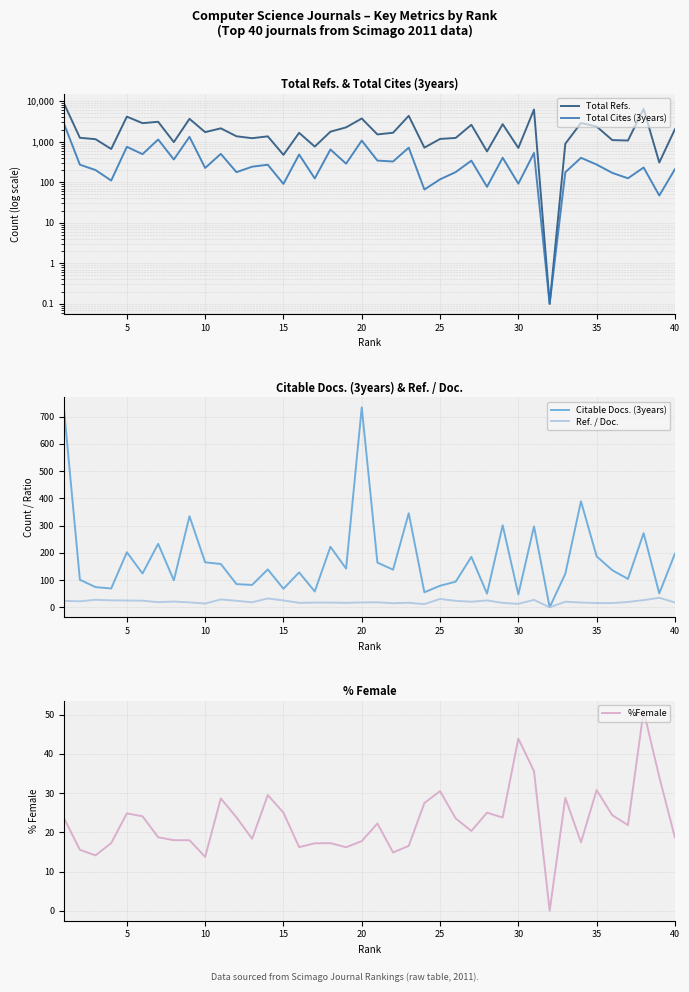

How many distinct data groups are displayed?

5